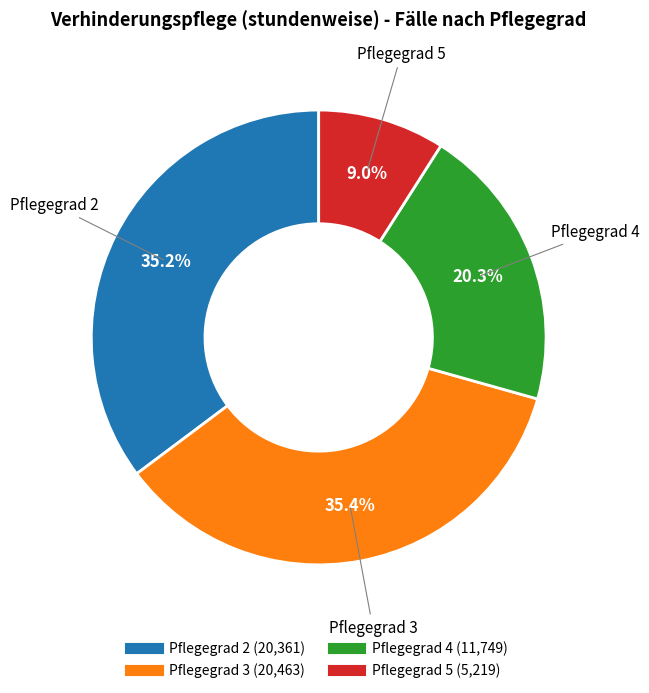

The Pflegegrad 3 slice represents 26% of the pie. True or false?

False